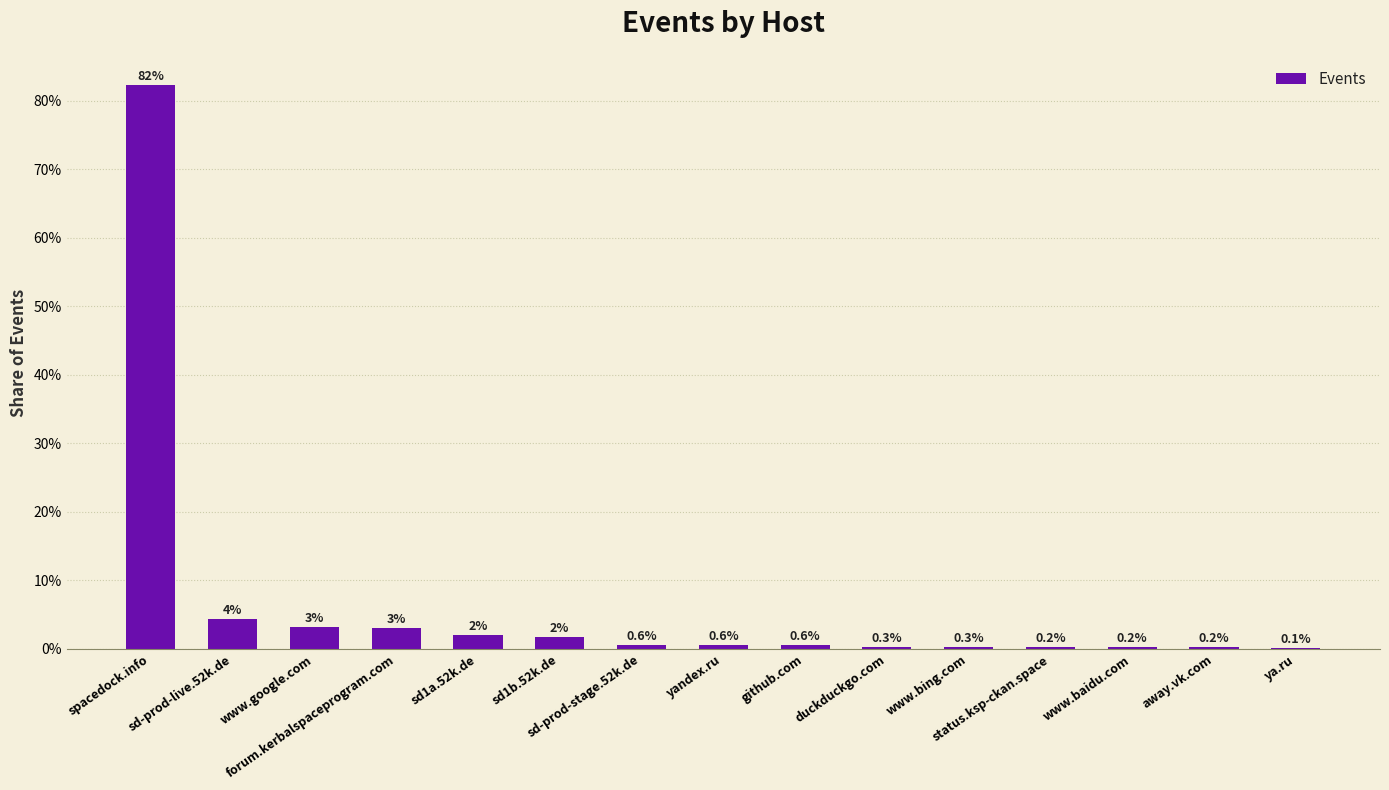

What is the maximum value shown in the chart?

82.3